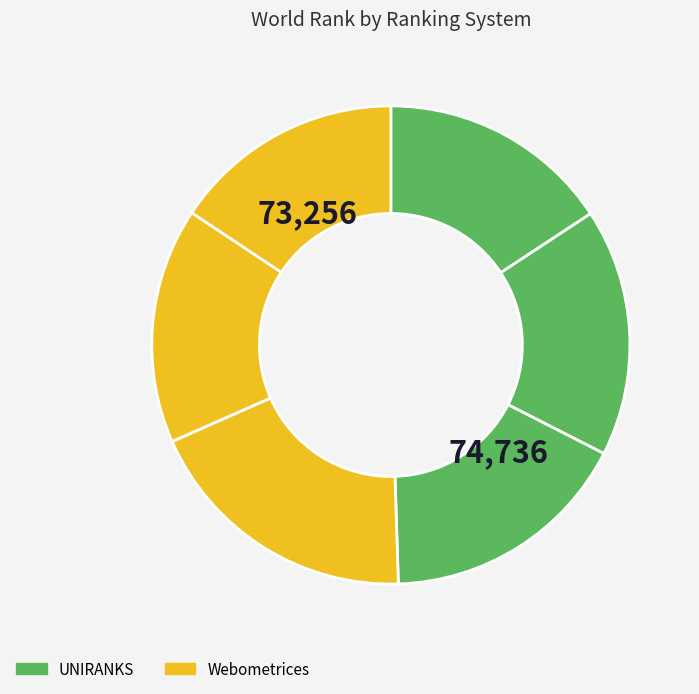

How many slices are in this pie chart?

6